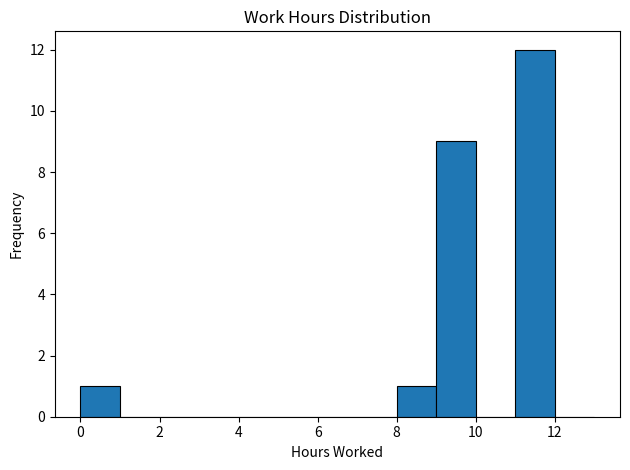

Reading left to right, list every bar in this chart as the range it spans on the x-axis followed by its height. The values are not printed on the chart, so give them approximately, as read against the axis.

0 to 1: 1
1 to 2: 0
2 to 3: 0
3 to 4: 0
4 to 5: 0
5 to 6: 0
6 to 7: 0
7 to 8: 0
8 to 9: 1
9 to 10: 9
10 to 11: 0
11 to 12: 12
12 to 13: 0